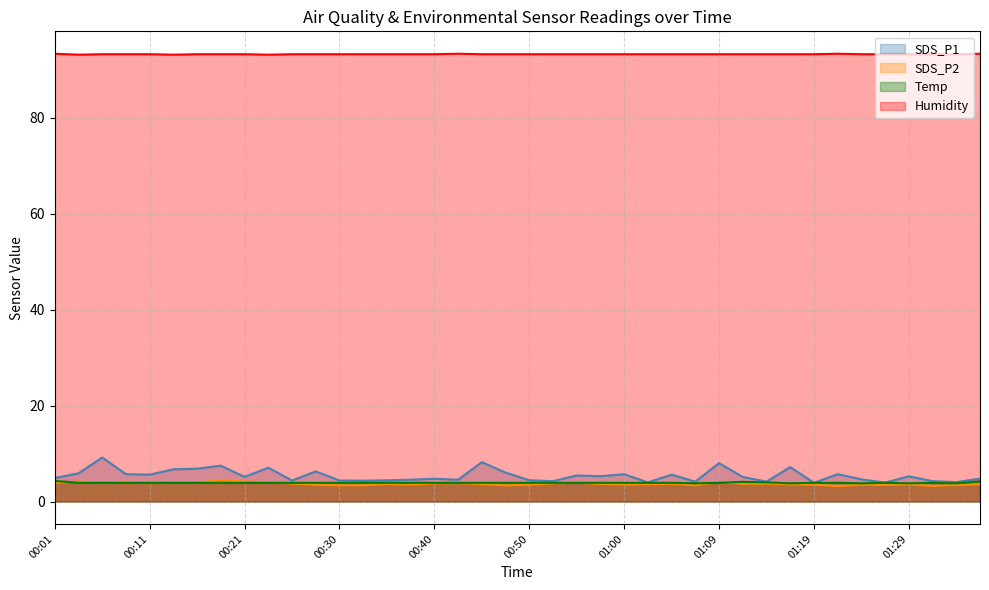

The Humidity series shows 93.2 at 00:30. True or false?

True